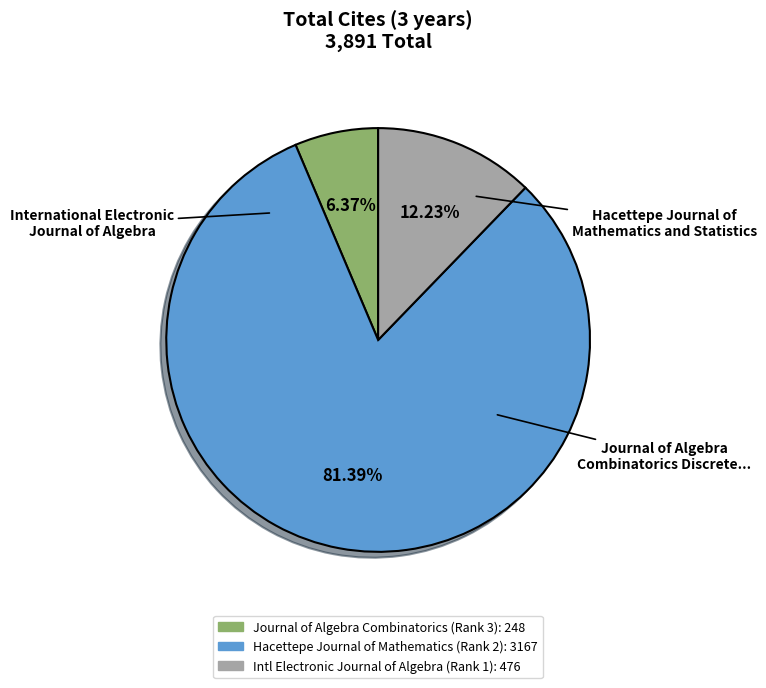

Is there any slice that represents more than half of the pie?

Yes